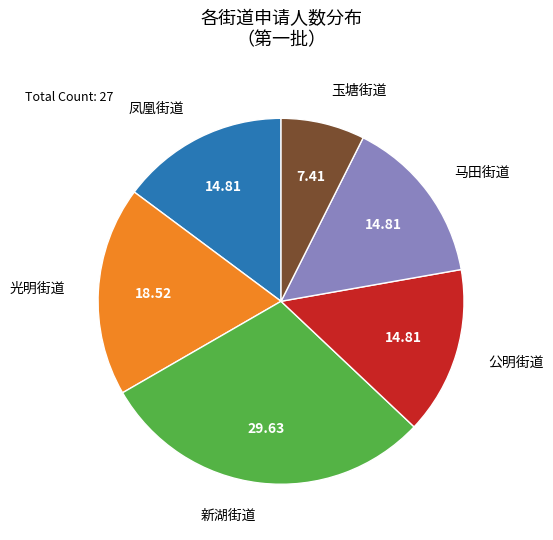

Does 新湖街道 account for over 50% of the chart?

No